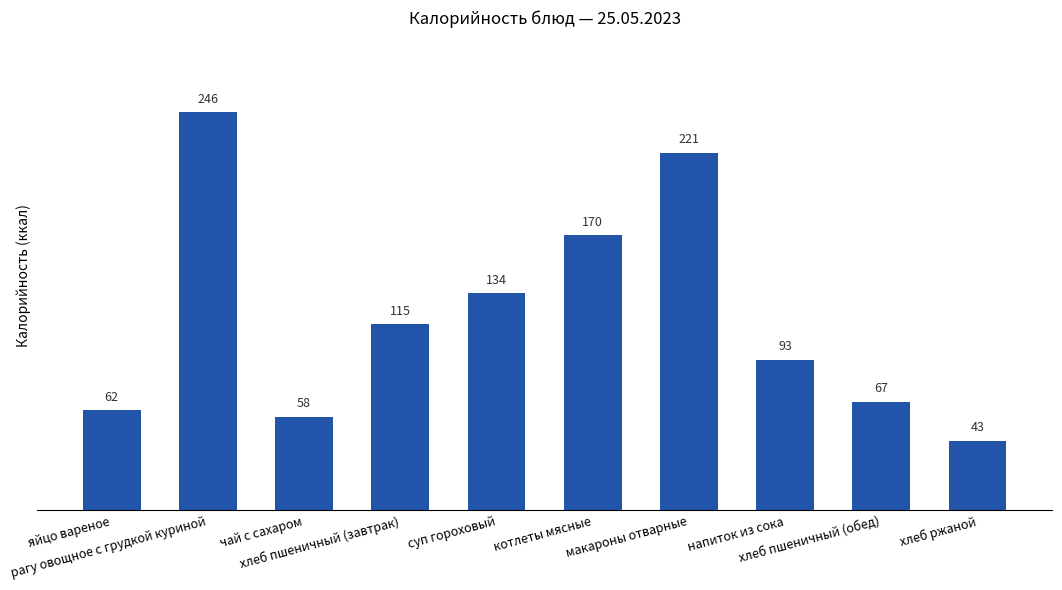

How many data points does each series have?

10